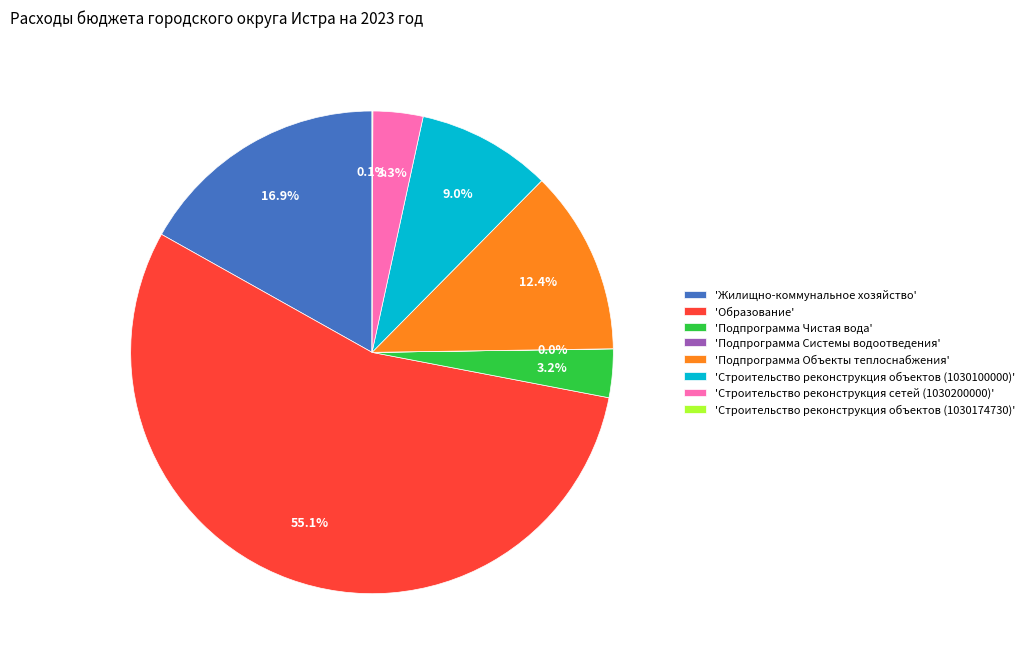

Does 'Подпрограмма Чистая вода' represent more than half of the total?

No